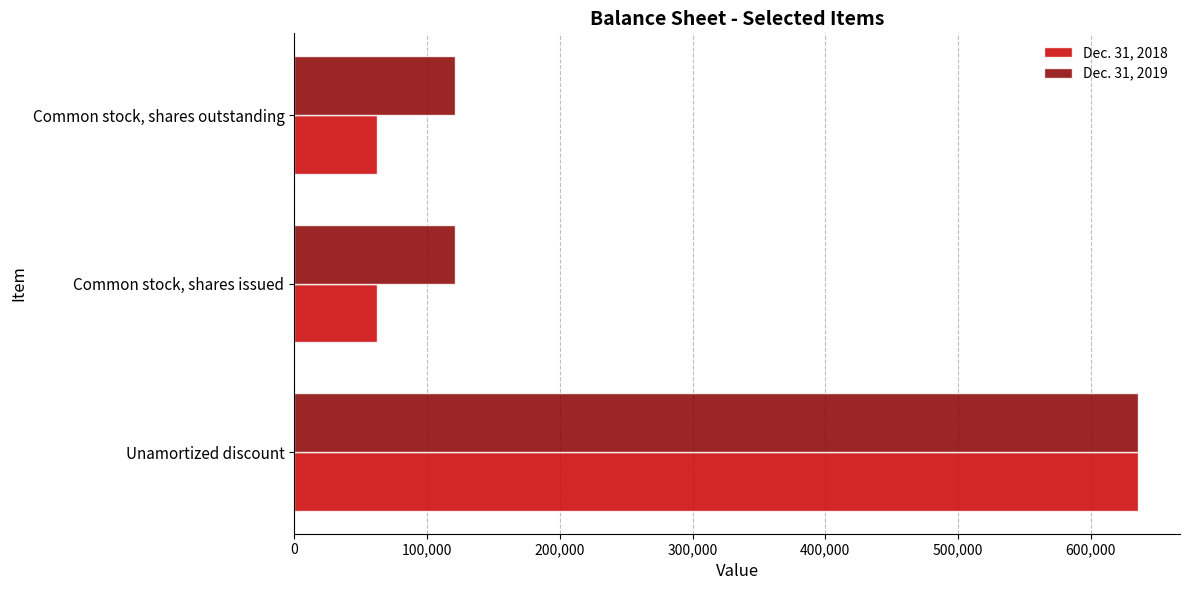

At how many categories does at least one series exceed 507376?

1